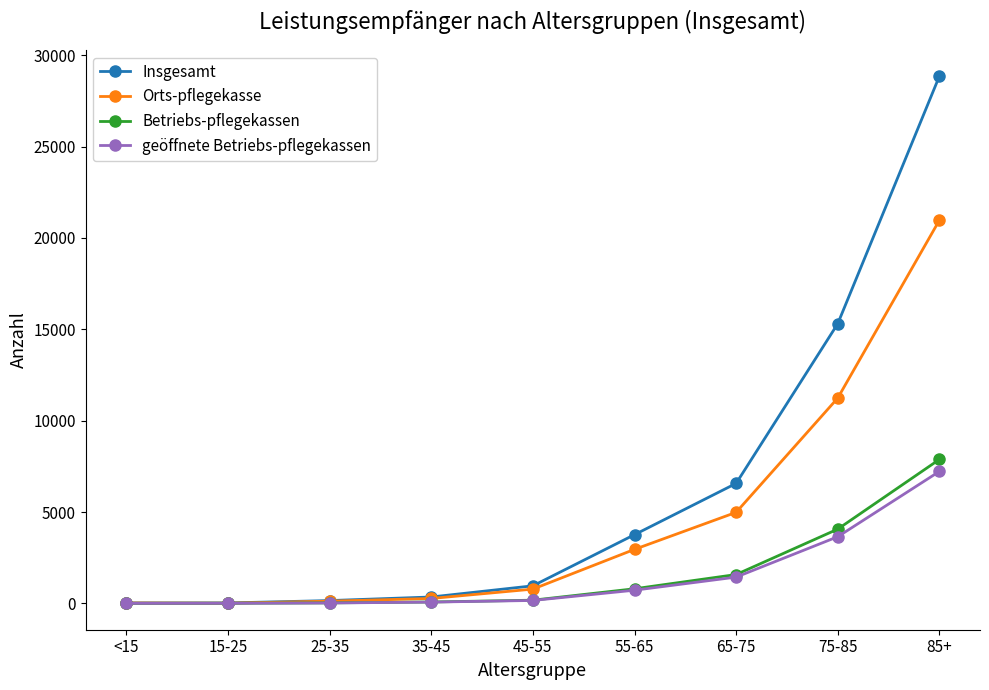

What is the label of the 5th point from the right?

45-55